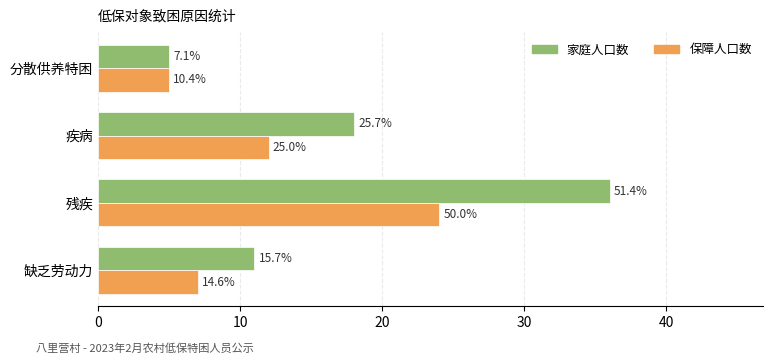

What are all the series names shown in the legend?

家庭人口数, 保障人口数